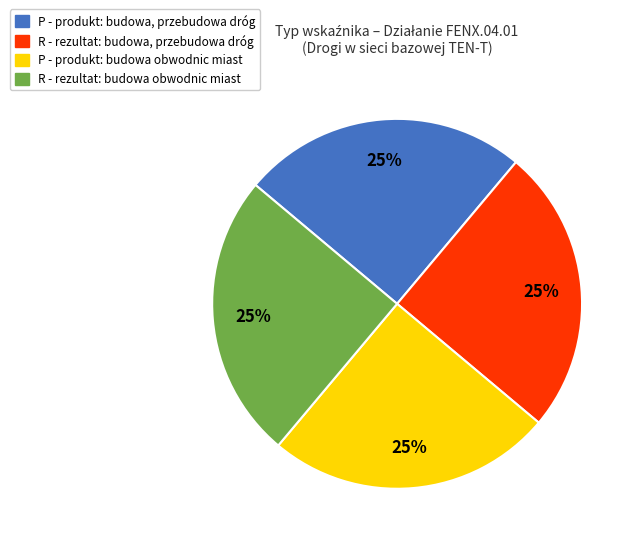

Is there any slice that represents more than half of the pie?

No